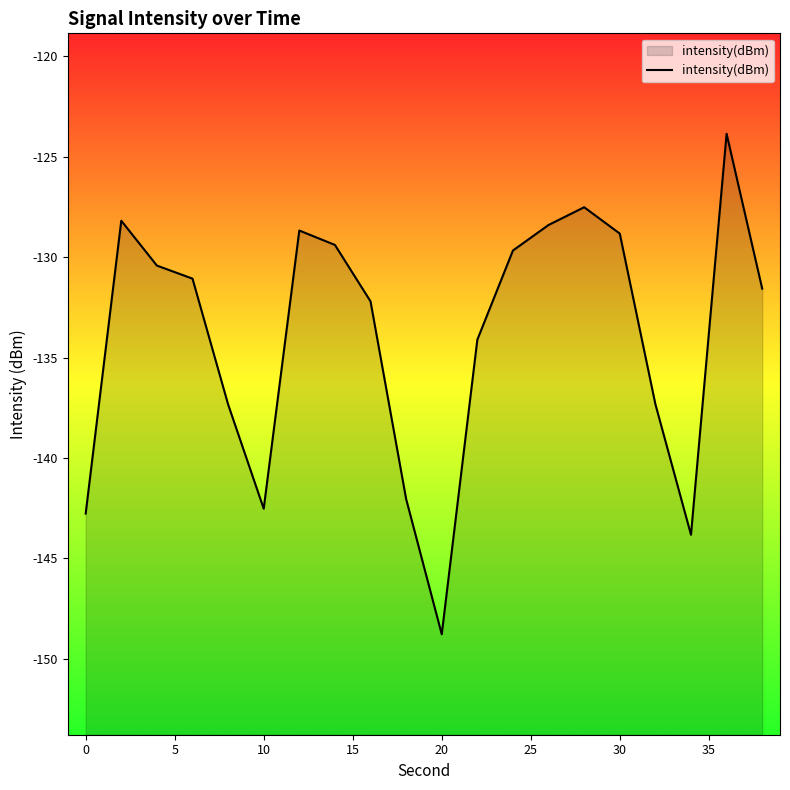

What is the value of the 15th point from the left?

-127.5